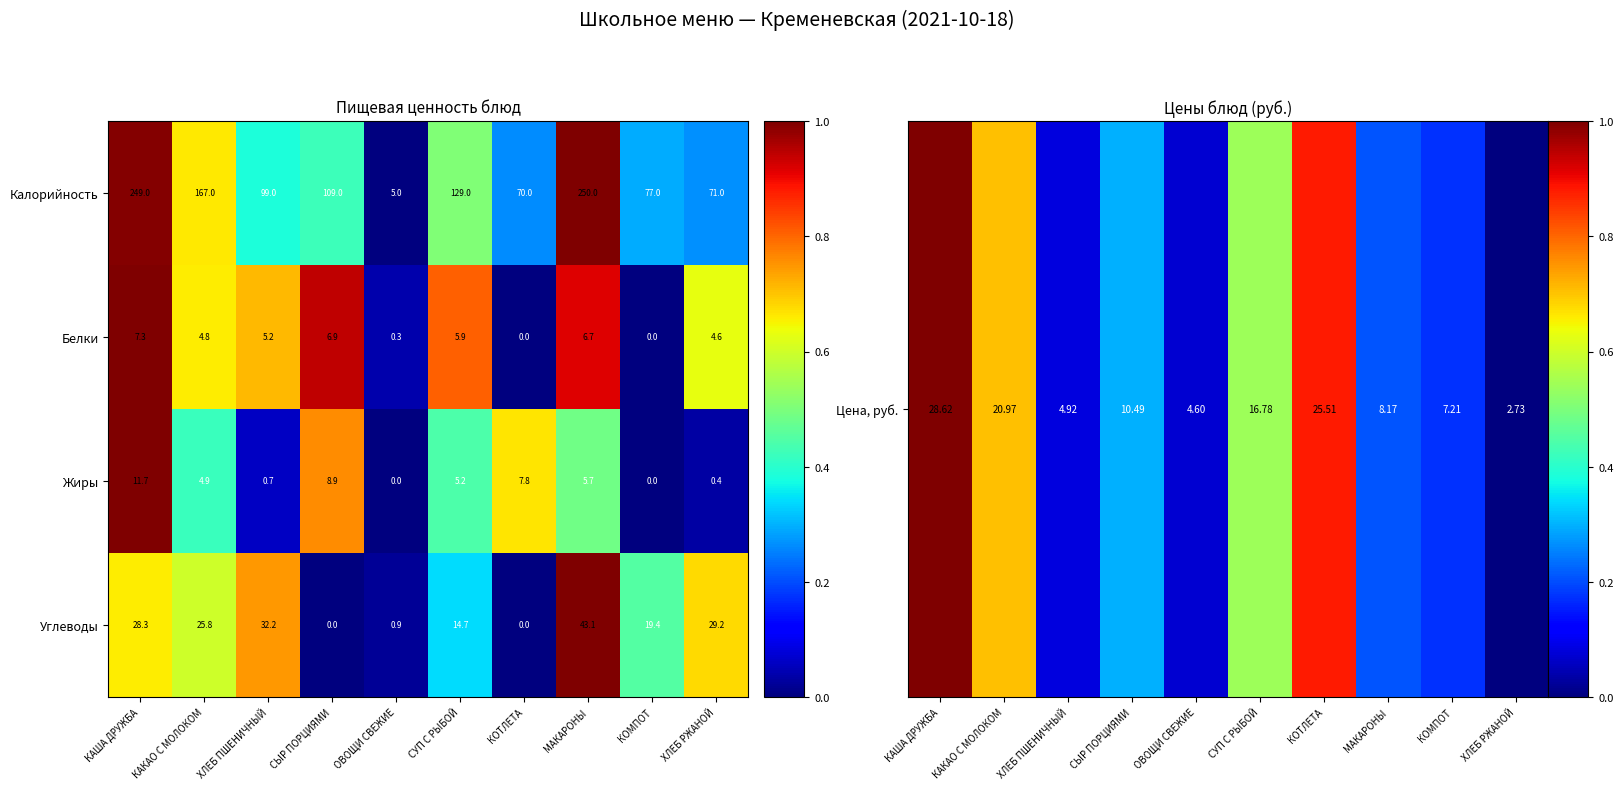

At how many categories does at least one series exceed 0?

10